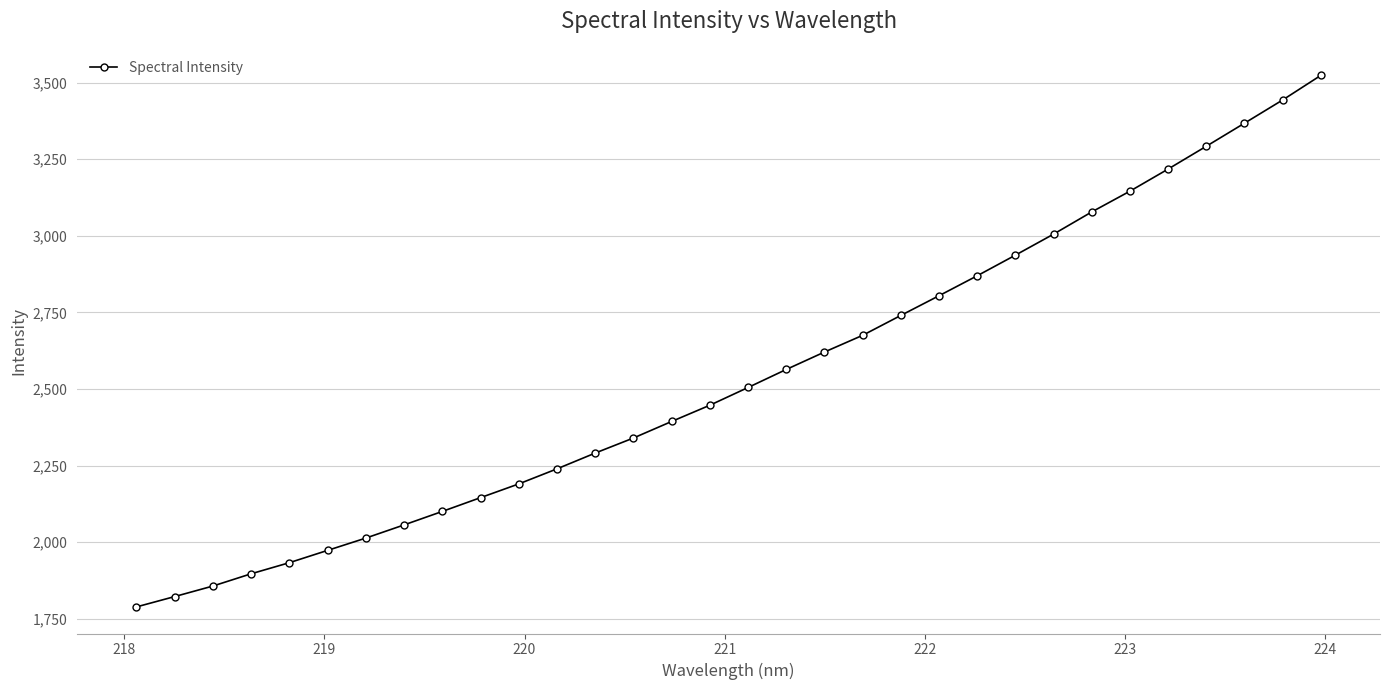

What is the difference between the second highest and minimum values?

1654.3